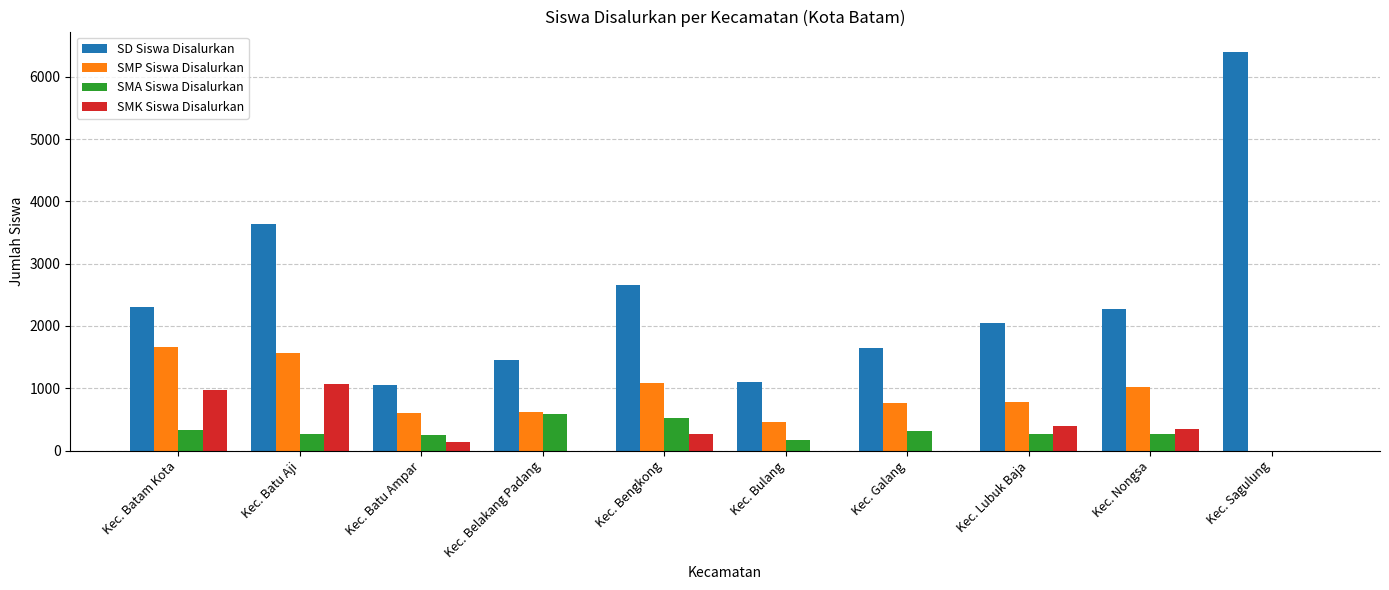

Does the chart contain stacked bars?

No